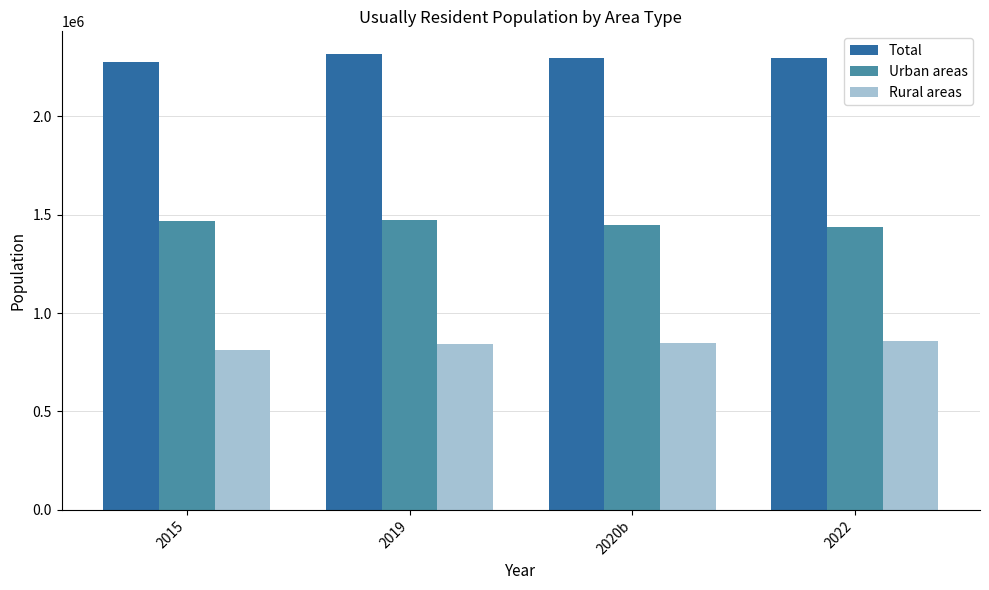

Is it true that Total equals 1153139 at 2015?

False